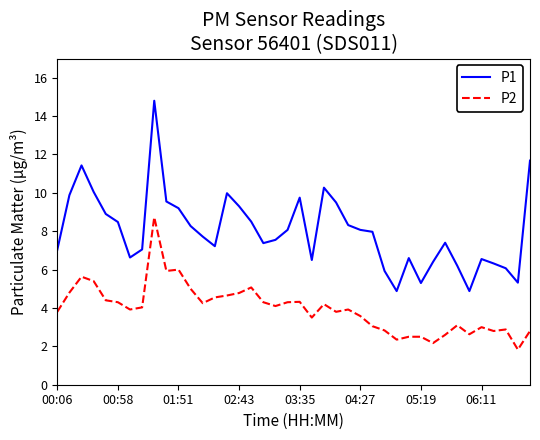

True or false: P2 and P1 intersect in this chart.

False